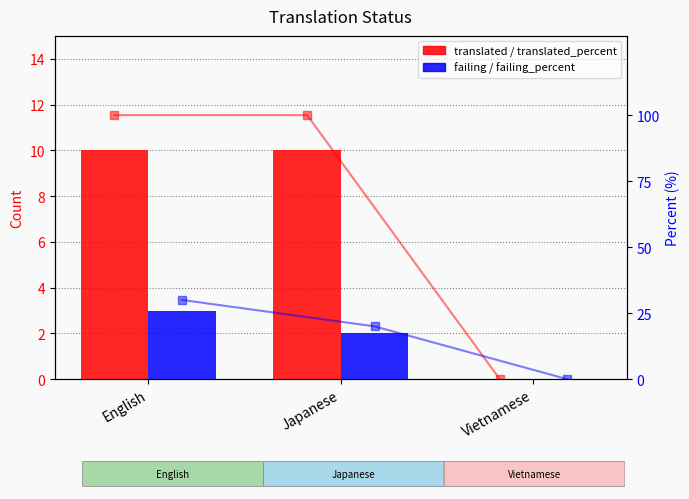

Between Vietnamese and English, which is larger?

English